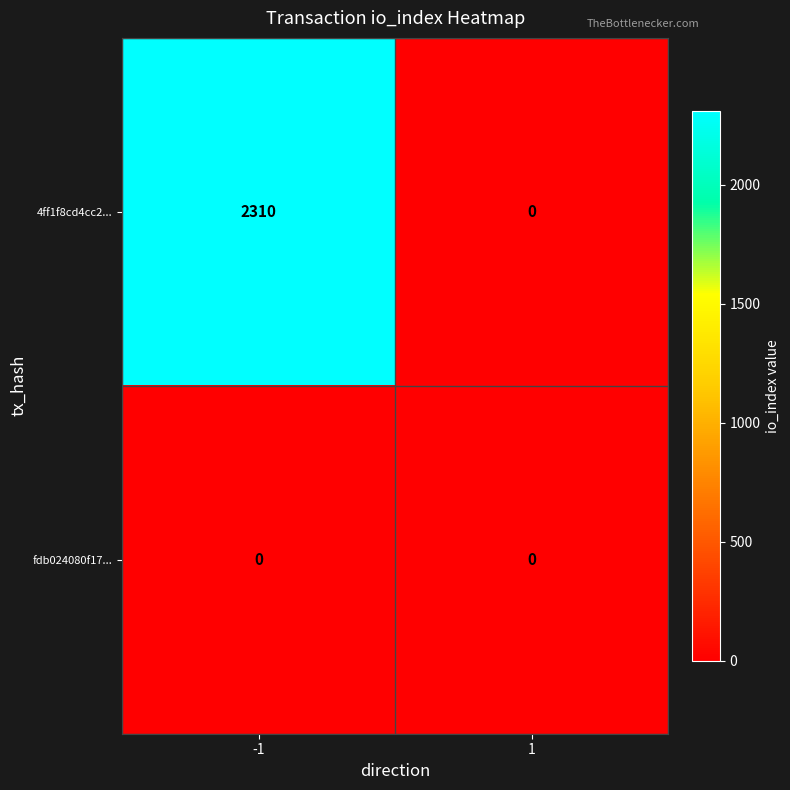

Which series has the largest total across all categories?

4ff1f8cd4cc2...